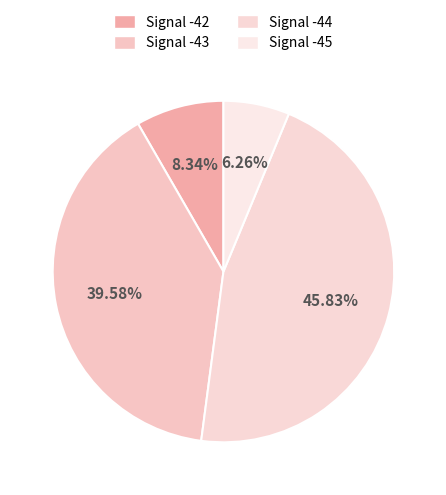

Is there a majority slice in this chart?

No